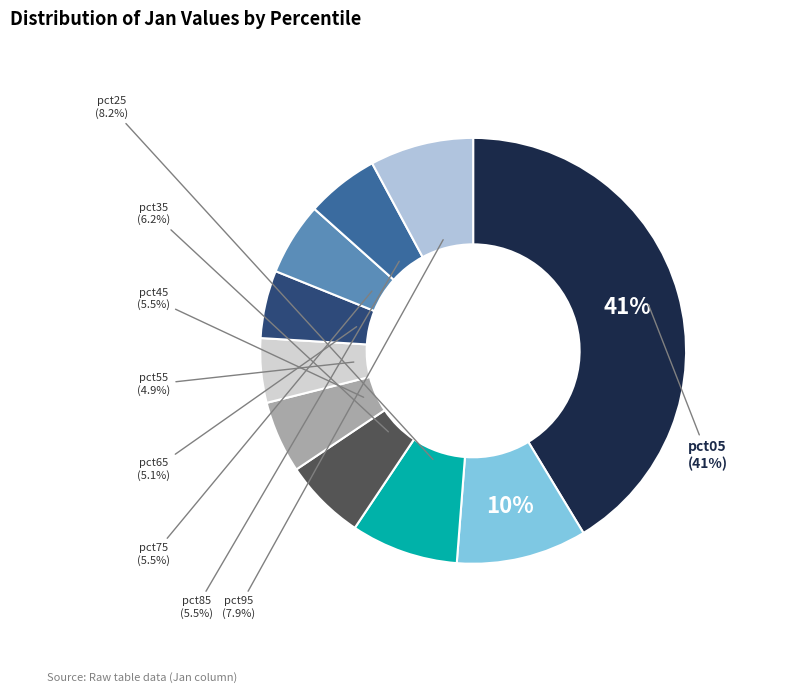

To the nearest percent, what portion does pct95 represent?

8%